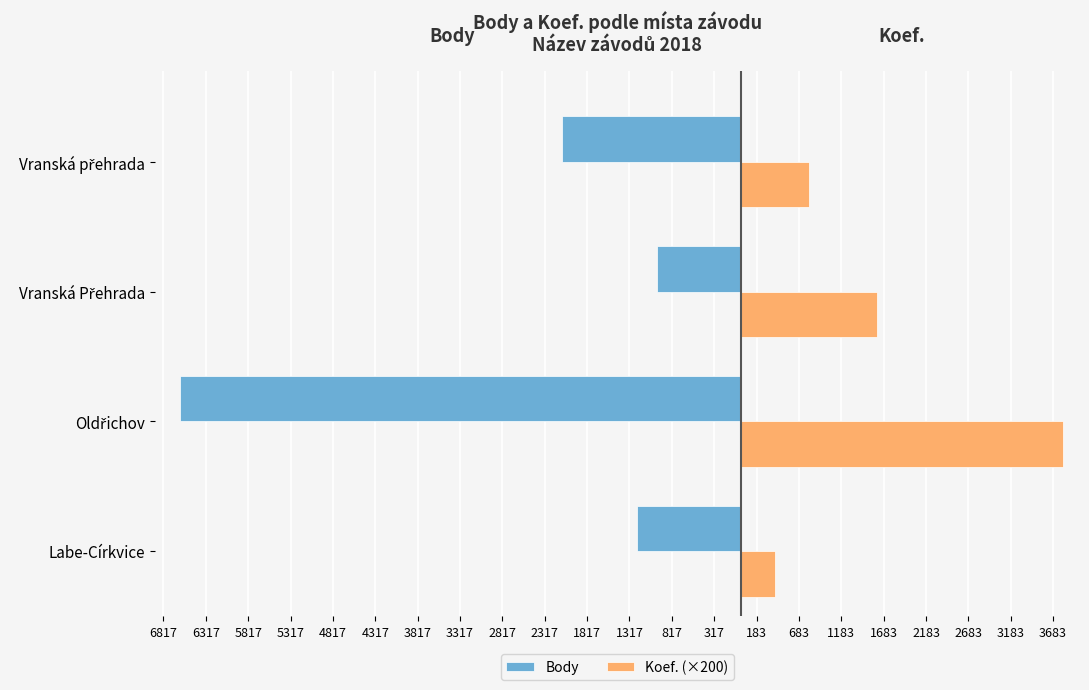

What are all the series names shown in the legend?

Body, Koef. (×200)